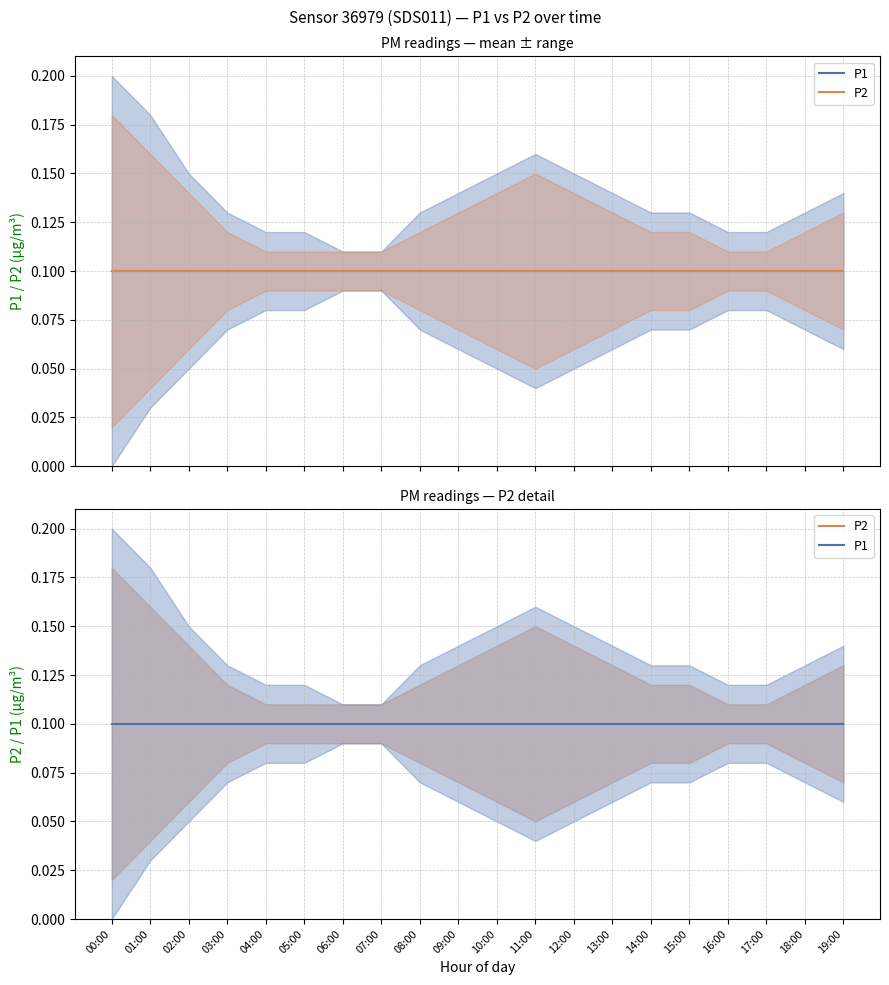

Count the P1_upper values in the range 0 to 1.

20